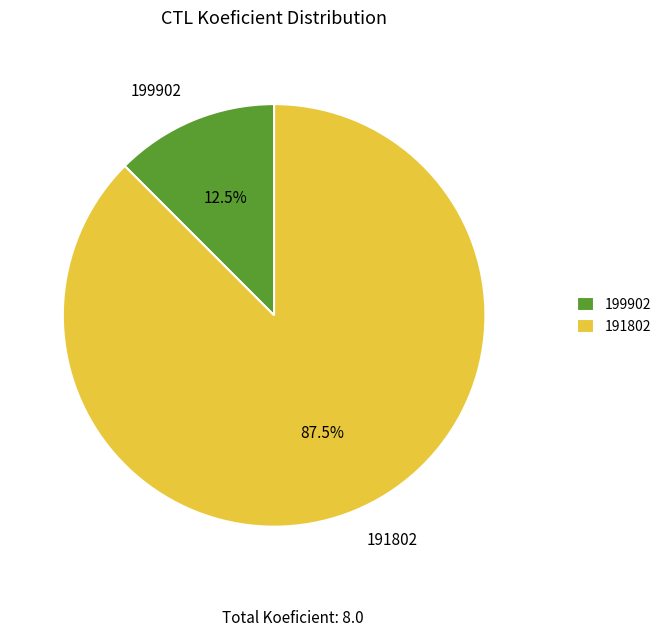

Which category accounts for the majority?

191802